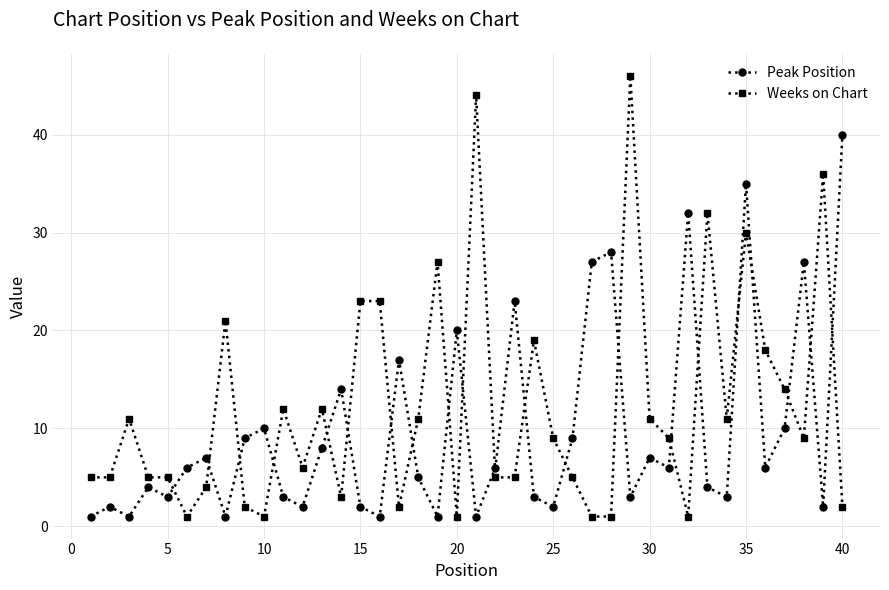

What is the difference between the maximum and minimum values in the Weeks on Chart series?

45